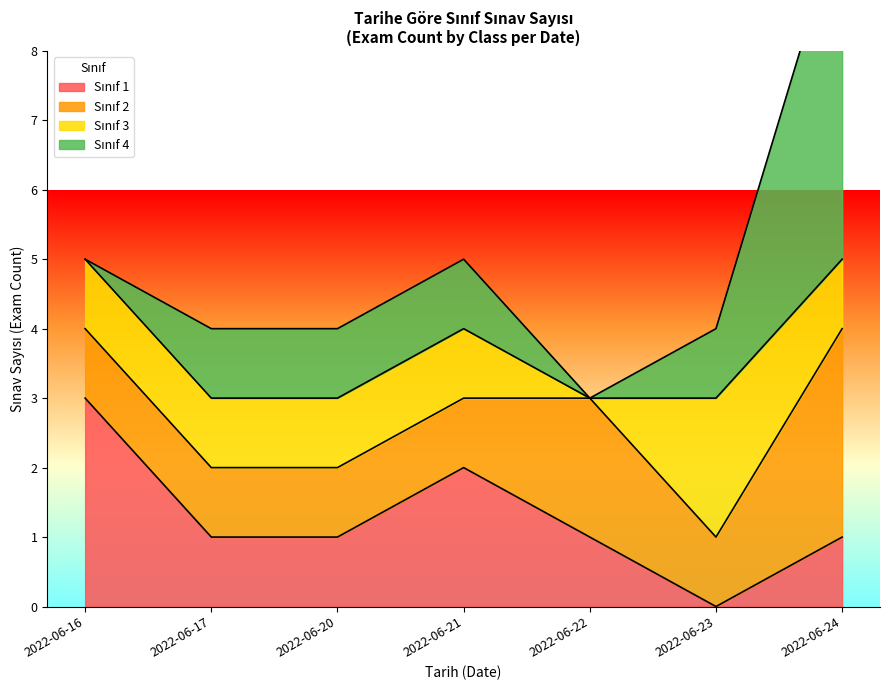

Does the chart display data point markers on the line(s)?

No